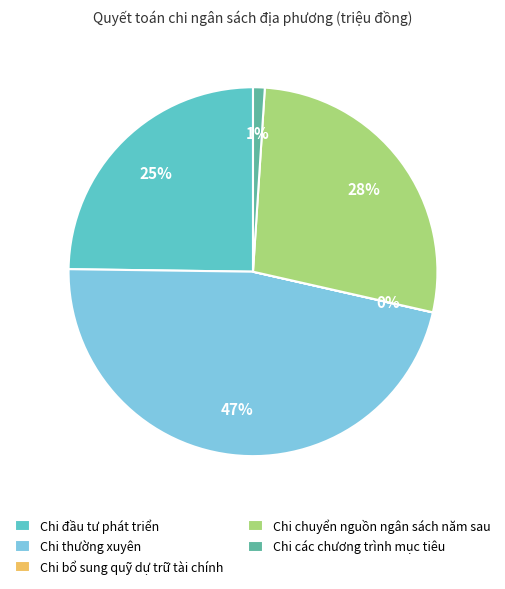

What percentage is the Chi thường xuyên slice, to the nearest percent?

47%